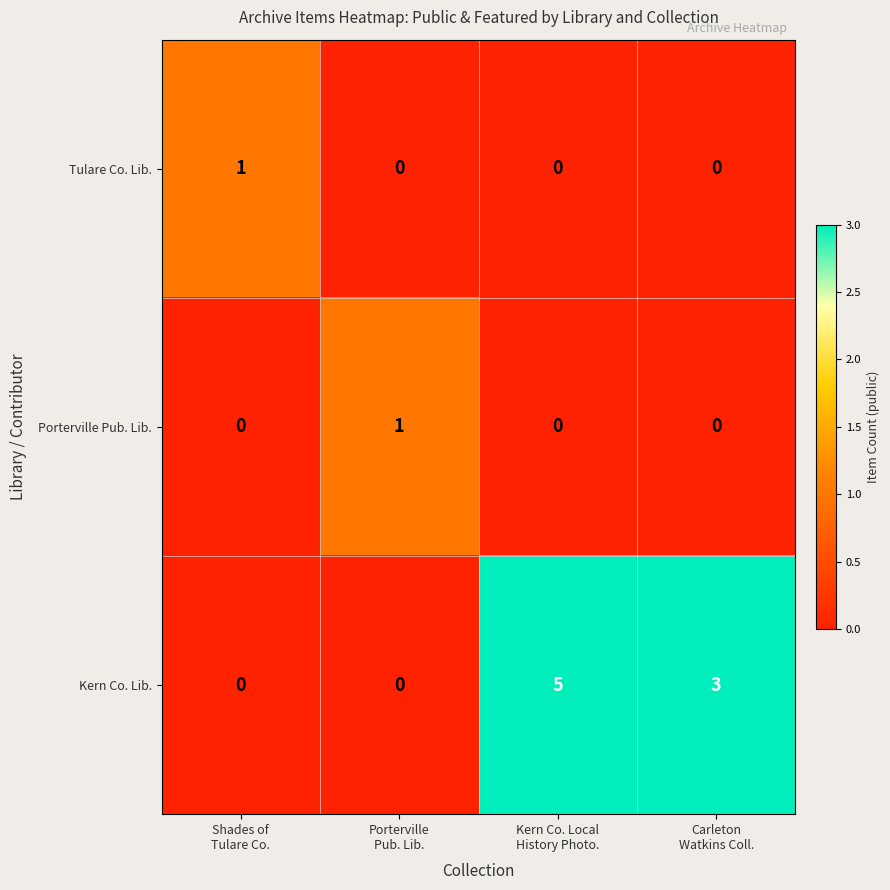

Reading left to right, what are all the values shown in this chart?

Tulare Co. Lib.: 1	0	0	0
Porterville Pub. Lib.: 0	1	0	0
Kern Co. Lib.: 0	0	5	3